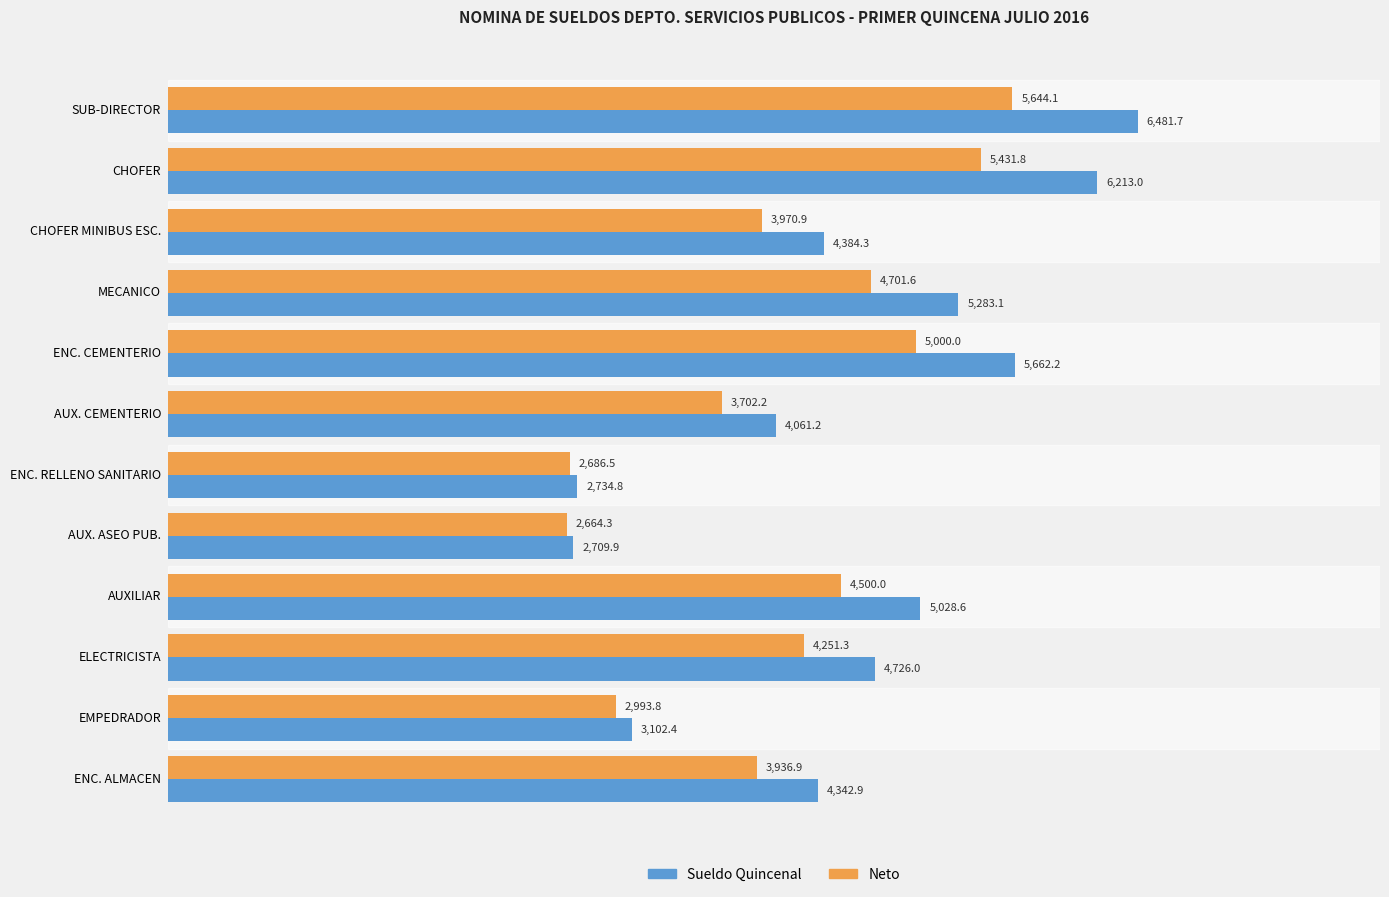

At which label is Sueldo Quincenal closest to 4595?

ELECTRICISTA